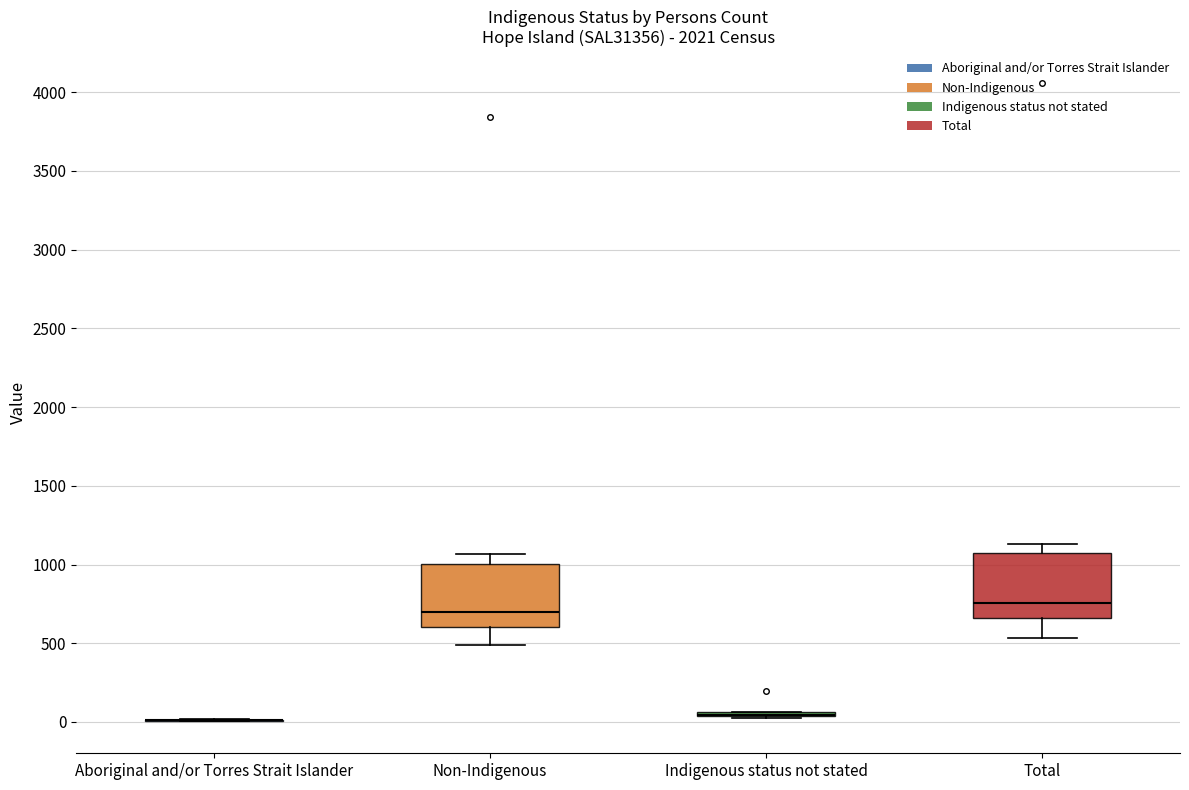

Where is the upper edge of the box for Non-Indigenous on the y-axis? The values are not printed on the chart, so give them approximately, as read against the axis.

1000